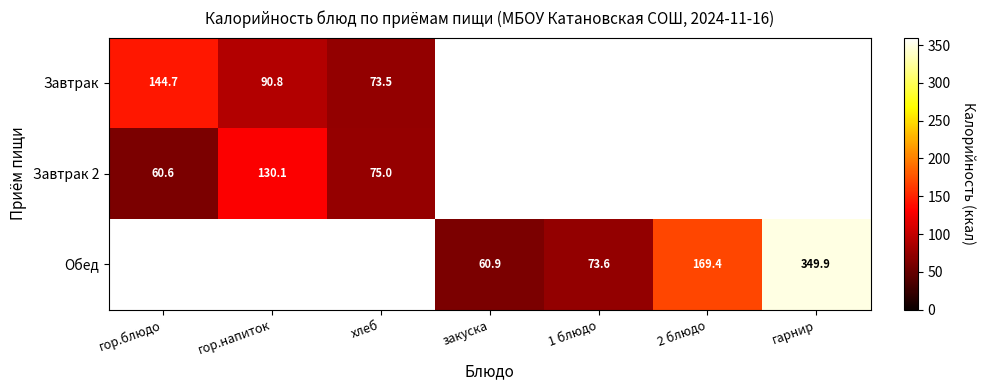

Is it true that Завтрак 2 equals 107.6 at хлеб?

False